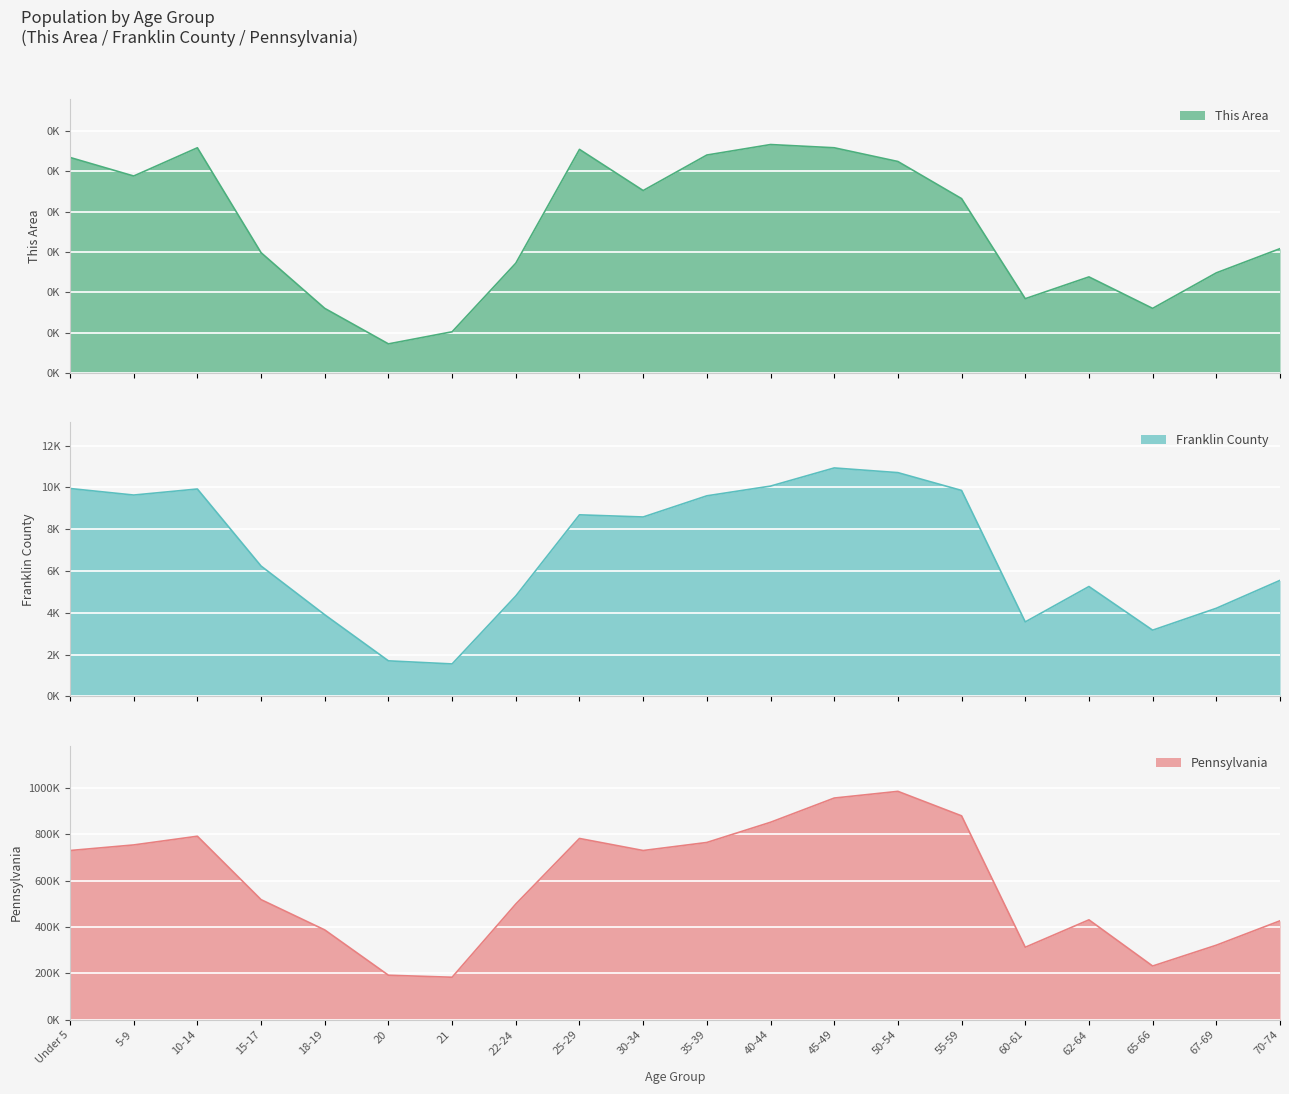

Is the value of Pennsylvania at 70-74 greater than the value of Franklin County at 22-24?

Yes